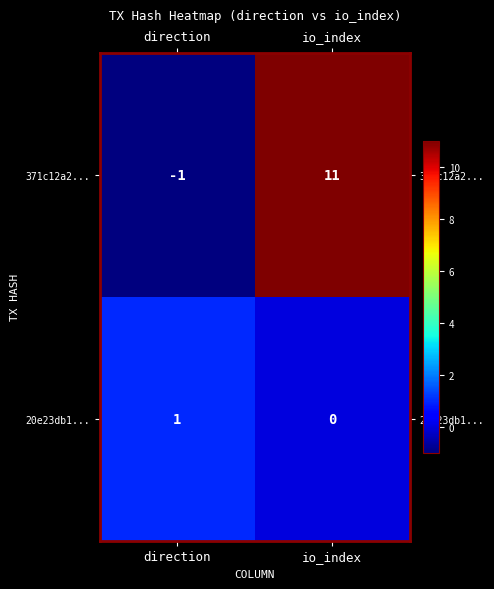

Which label corresponds to the smallest value in the chart?

direction